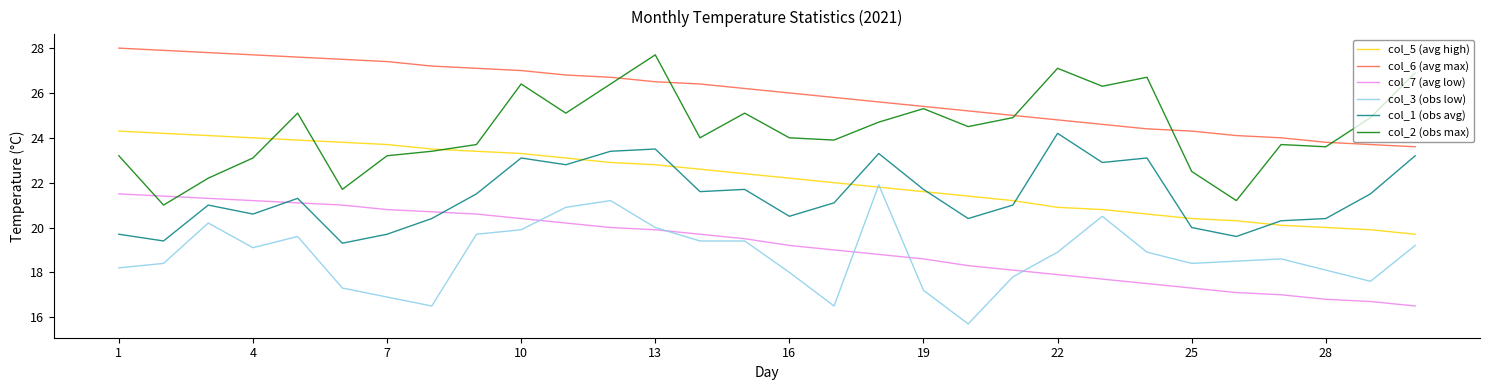

True or false: col_5 (avg high) and col_7 (avg low) cross at least once.

False